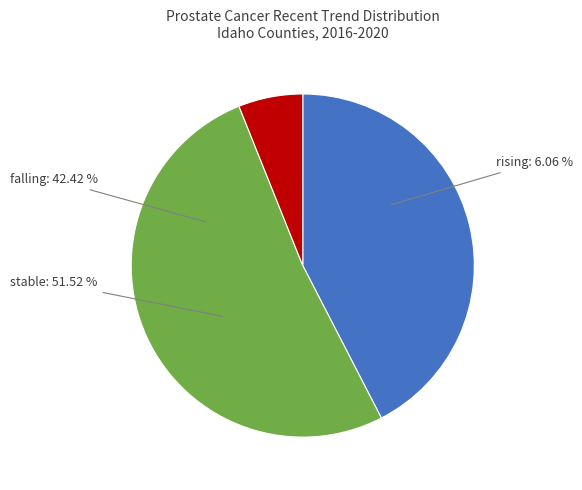

Count the number of slices in the pie.

3